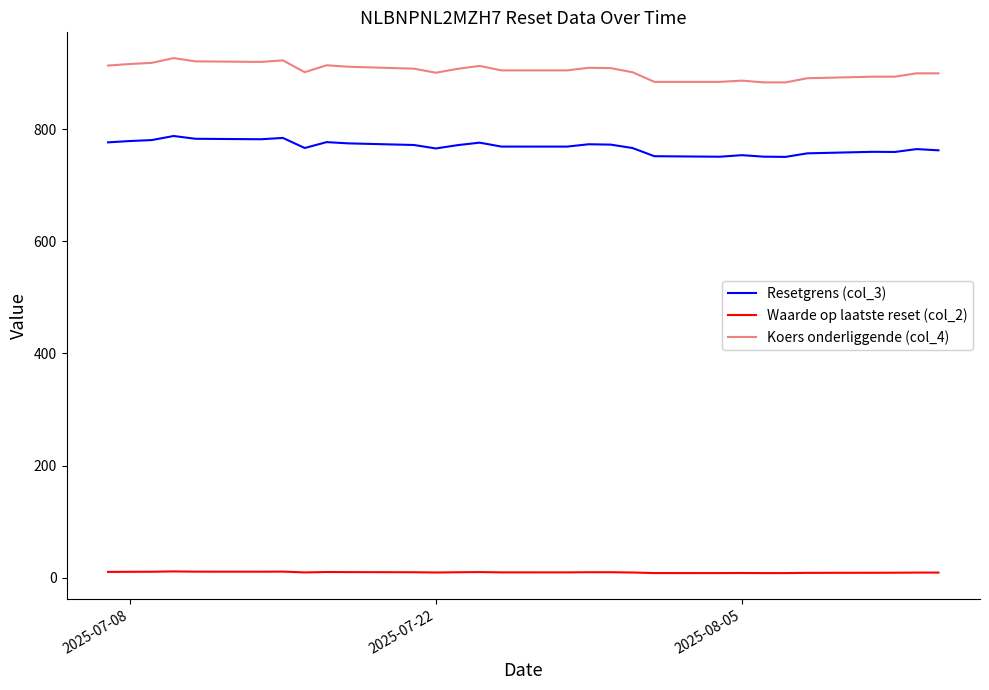

What is the maximum value for Resetgrens (col_3)?

788.2